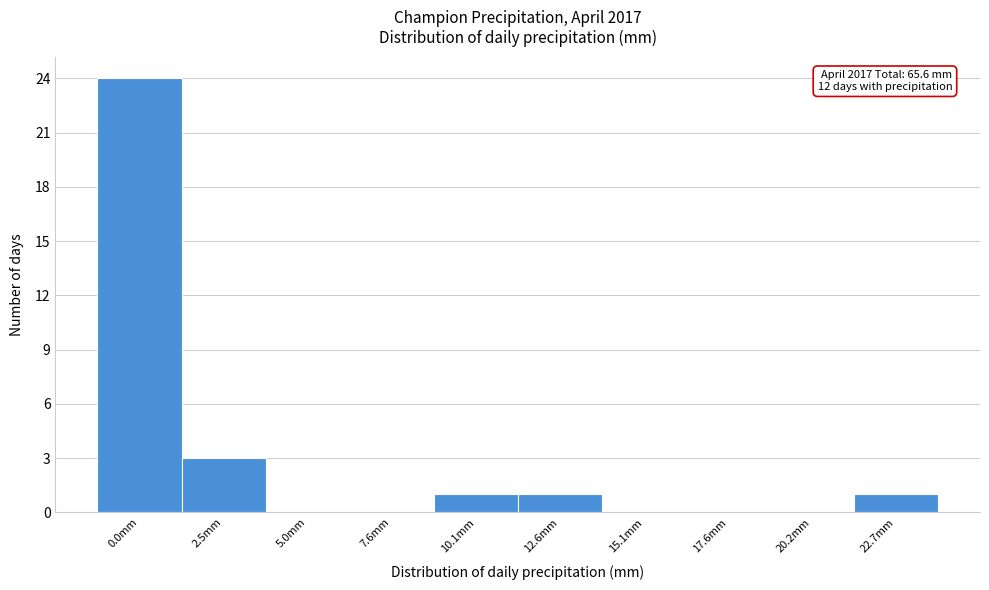

Reading right to left, what are all the values shown in this chart?

22.7mm=1	20.2mm=0	17.6mm=0	15.1mm=0	12.6mm=1	10.1mm=1	7.6mm=0	5.0mm=0	2.5mm=3	0.0mm=24